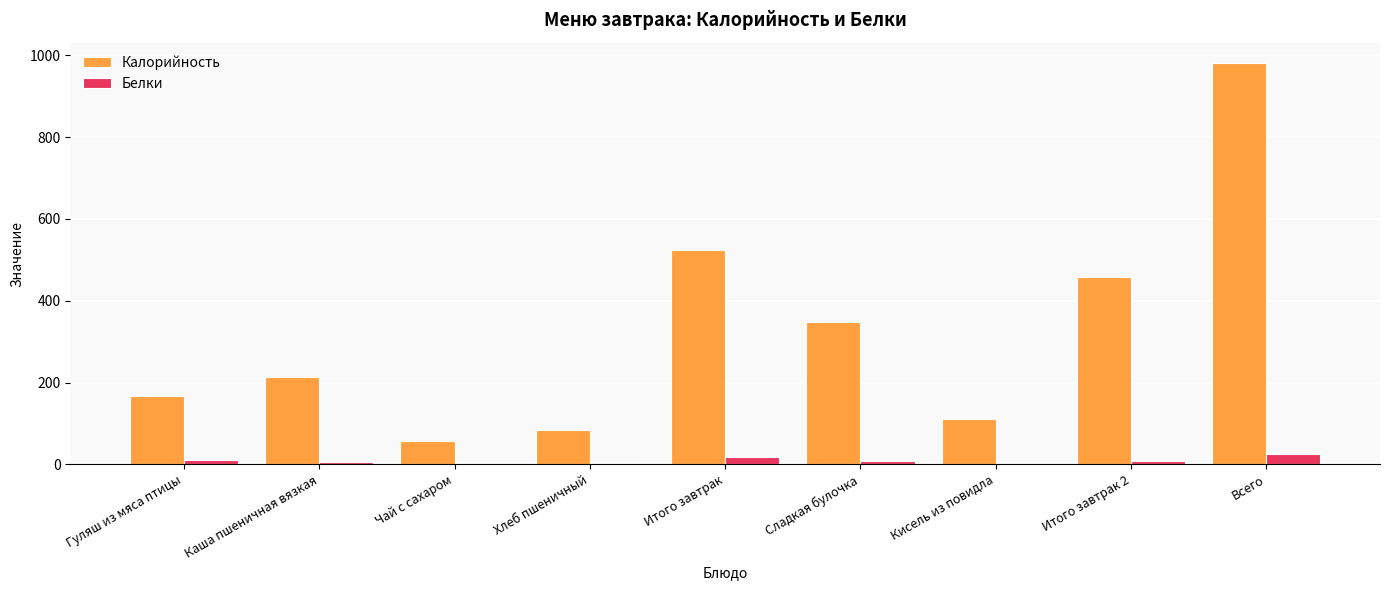

Which series has the largest total across all categories?

Калорийность